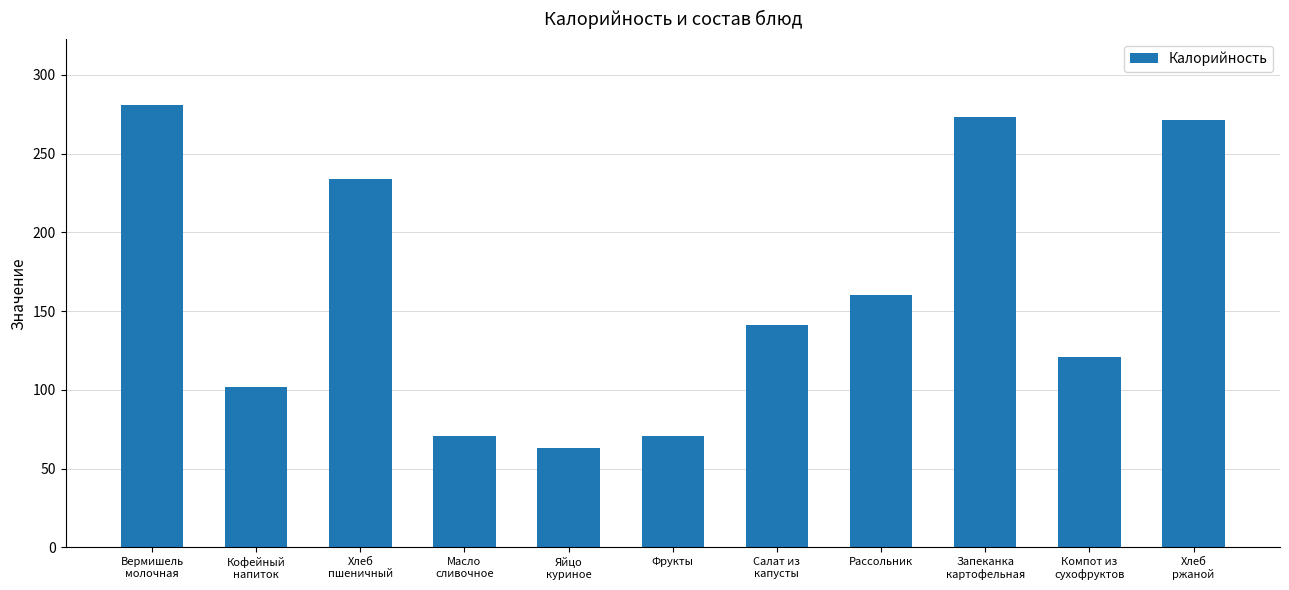

What is the maximum value shown in the chart?

280.5